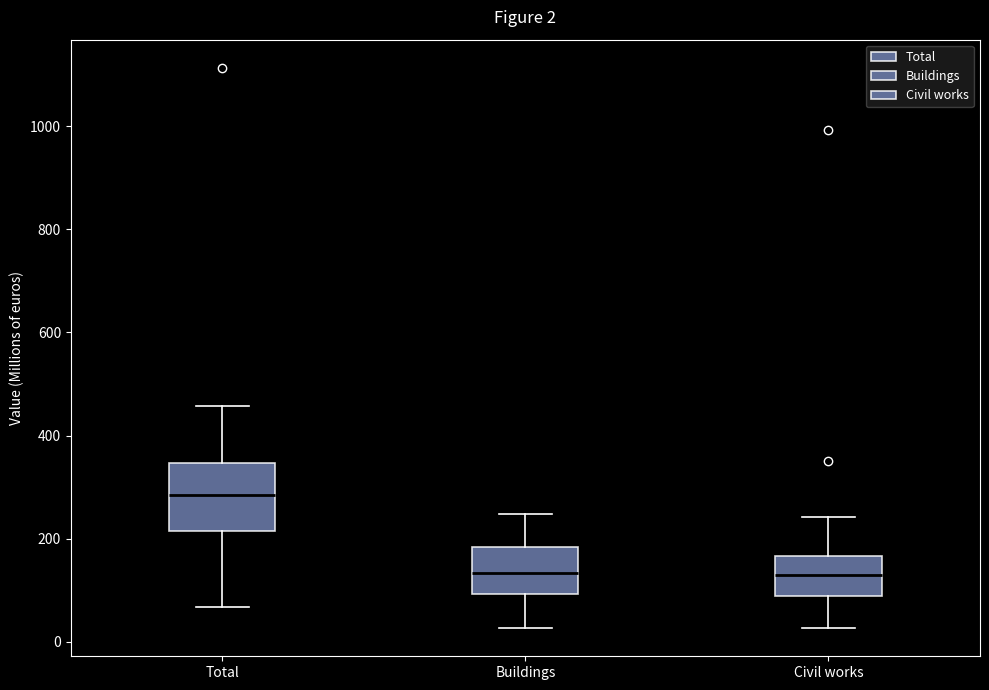

Which box is the tallest, from its lower edge to its upper edge?

Total